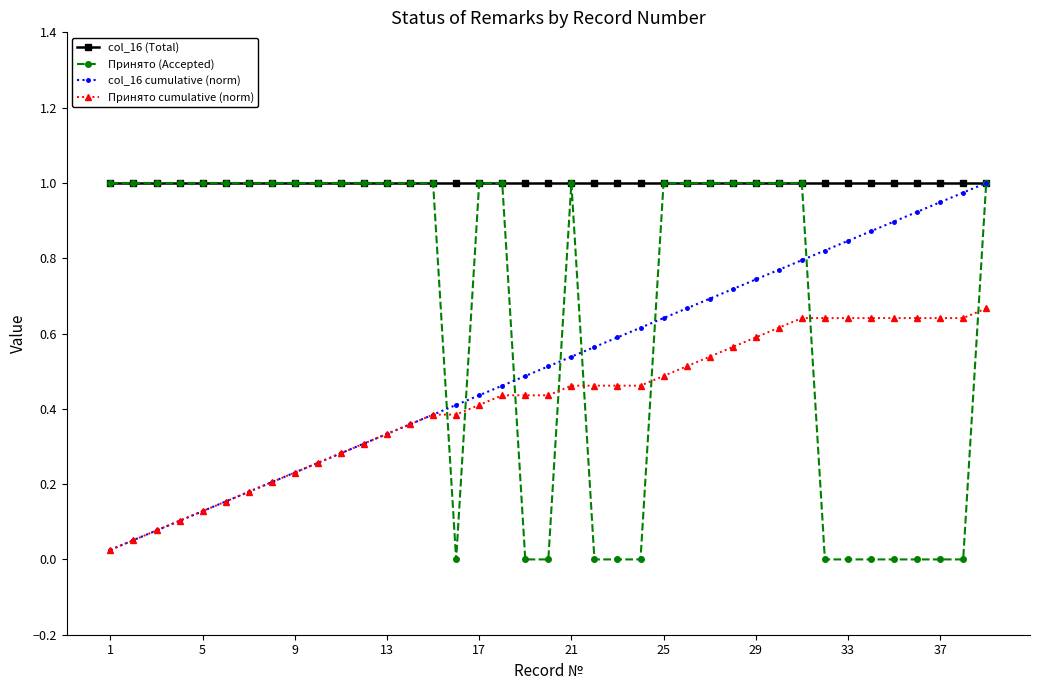

Which series has the largest total across all categories?

col_16 (Total)